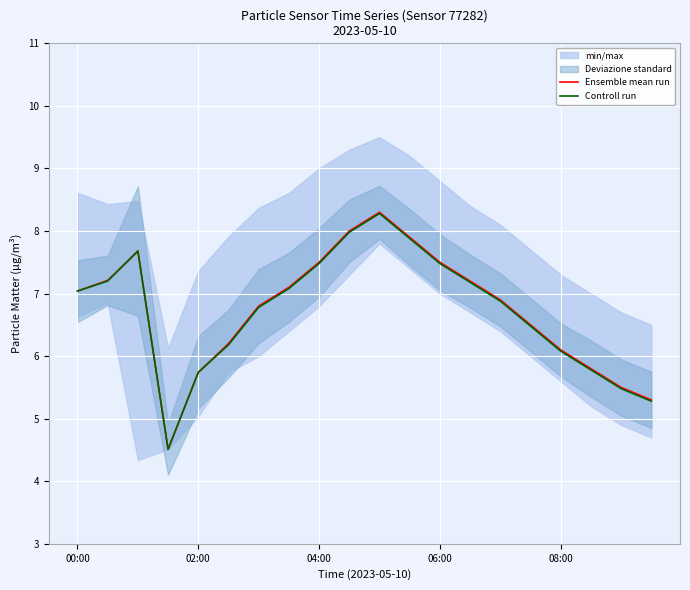

The Ensemble mean run series shows 7.5 at 04:00. True or false?

True